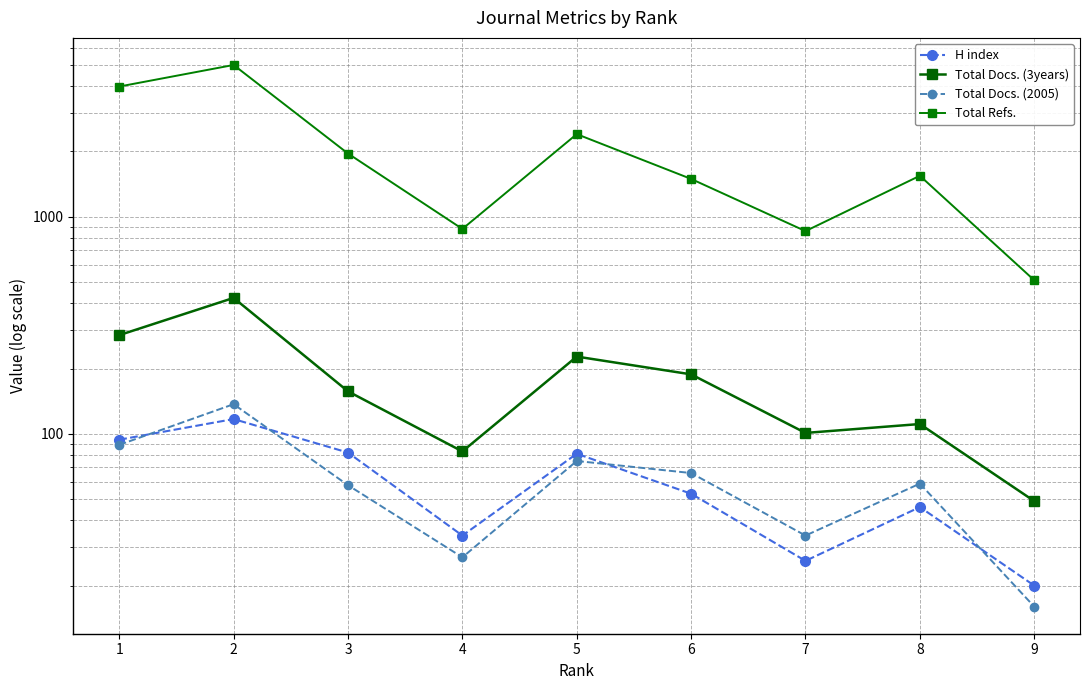

Reading left to right, extract all data points from this chart.

H index: 94	117	82	34	81	53	26	46	20
Total Docs. (3years): 285	423	157	83	227	188	101	111	49
Total Docs. (2005): 89	137	58	27	75	66	34	59	16
Total Refs.: 3981	5004	1956	879	2403	1494	859	1545	510